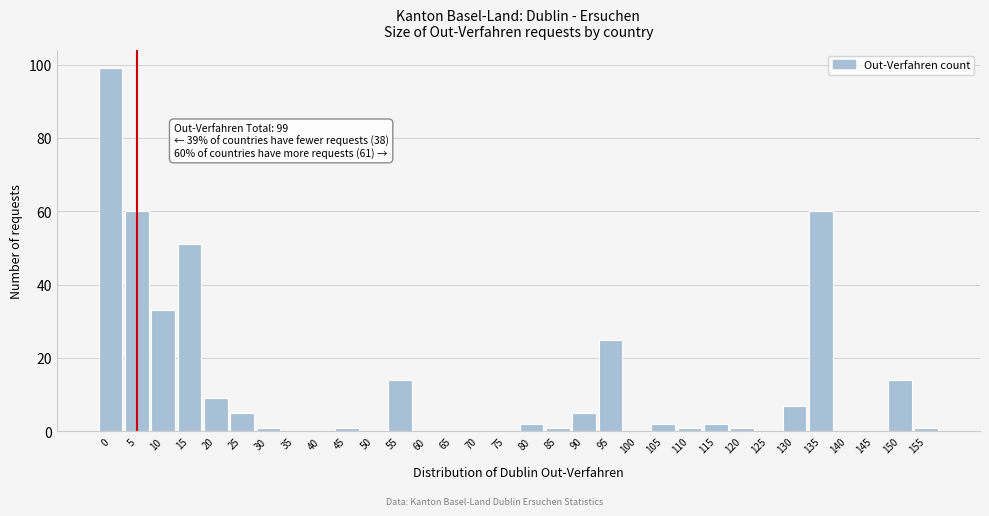

What is the change in value from 25 to 100?

-5